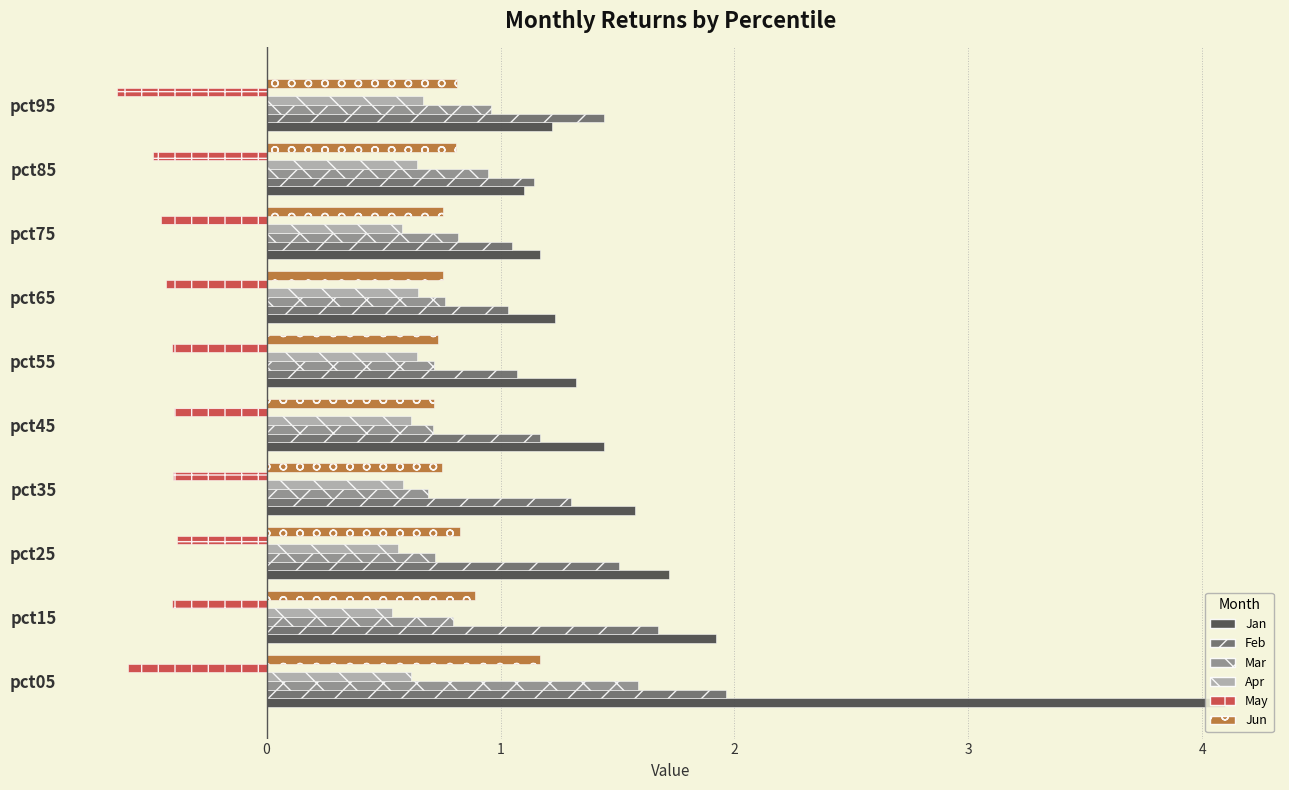

List the series in order of their peak value, highest first.

Jan, Feb, Mar, Jun, Apr, May